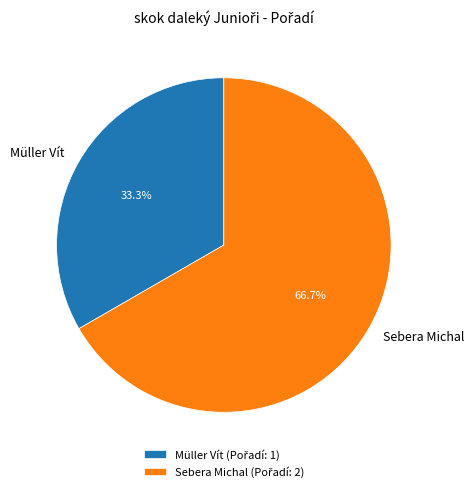

What percentage is the Müller Vít slice, to the nearest percent?

33%